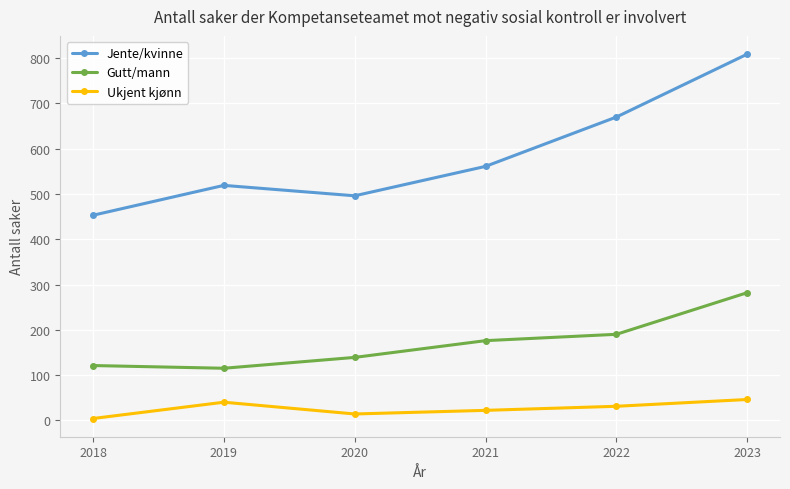

At which label is Jente/kvinne closest to 631?

2022